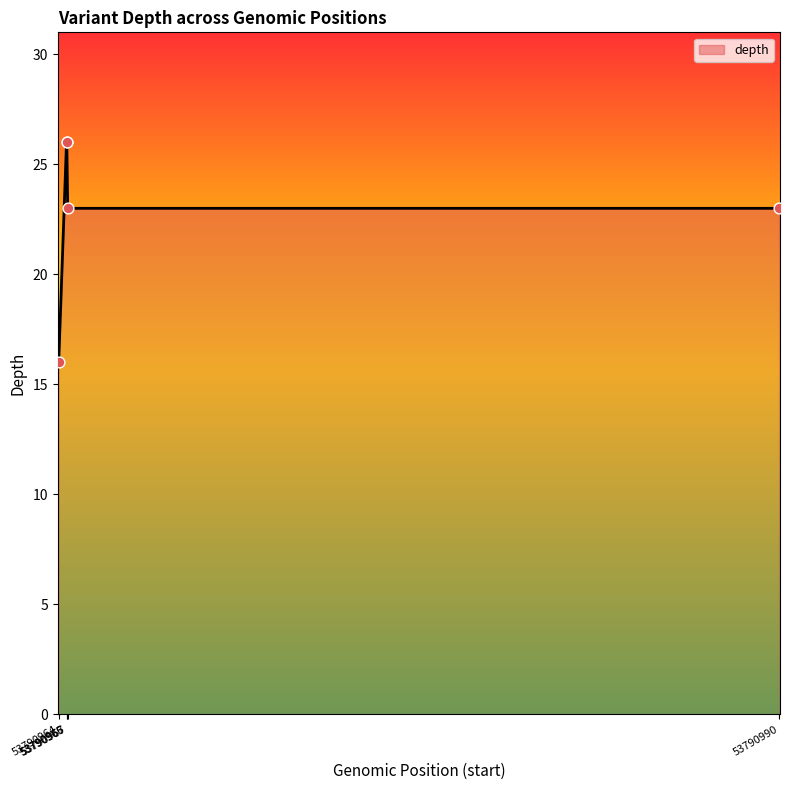

What is the average value?

23